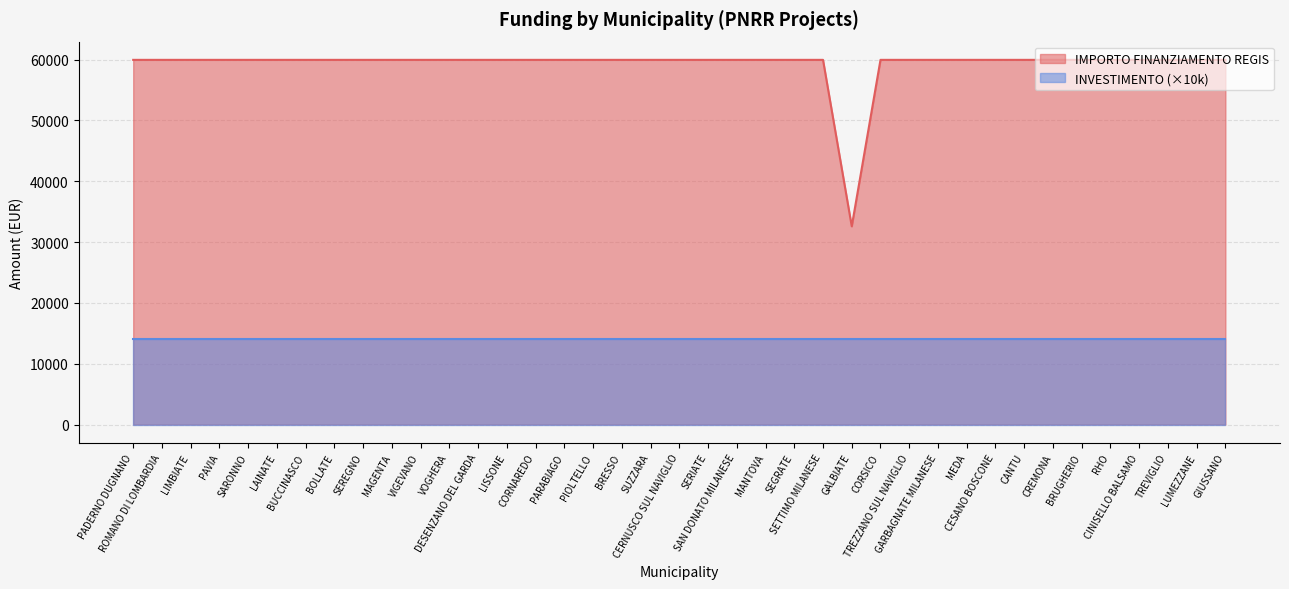

At which category does the chart reach its minimum across all series?

GALBIATE